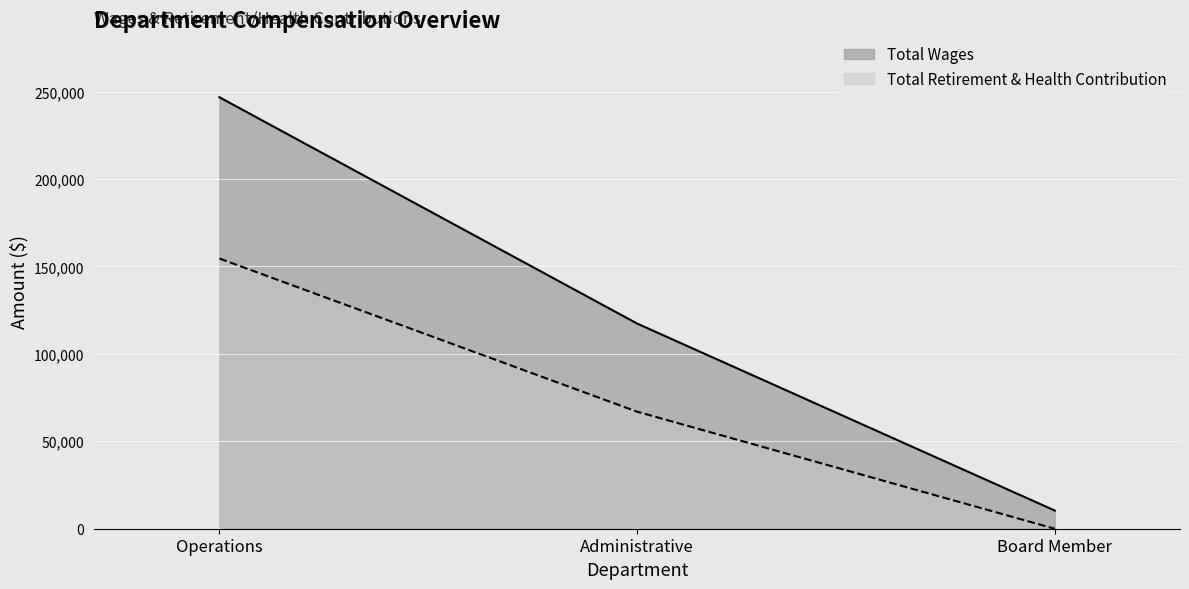

Reading right to left, transcribe all the data shown in this chart.

Total Wages: Board Member=10400	Administrative=117344	Operations=246751
Total Retirement & Health Contribution: Board Member=0	Administrative=66939	Operations=154531